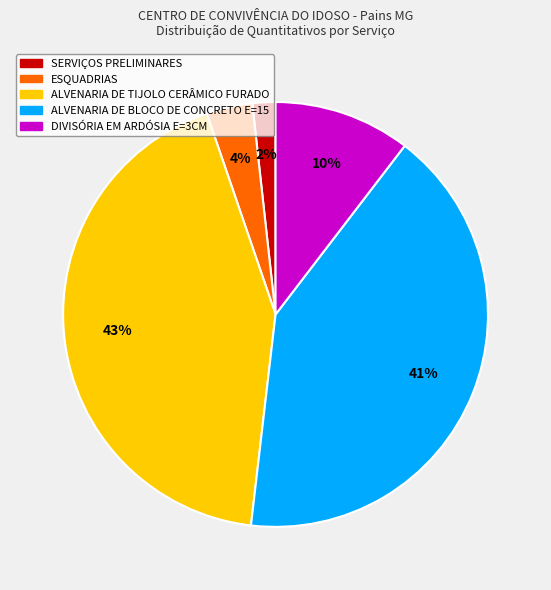

Which has a higher value, SERVIÇOS PRELIMINARES or DIVISÓRIA EM ARDÓSIA E=3CM?

DIVISÓRIA EM ARDÓSIA E=3CM